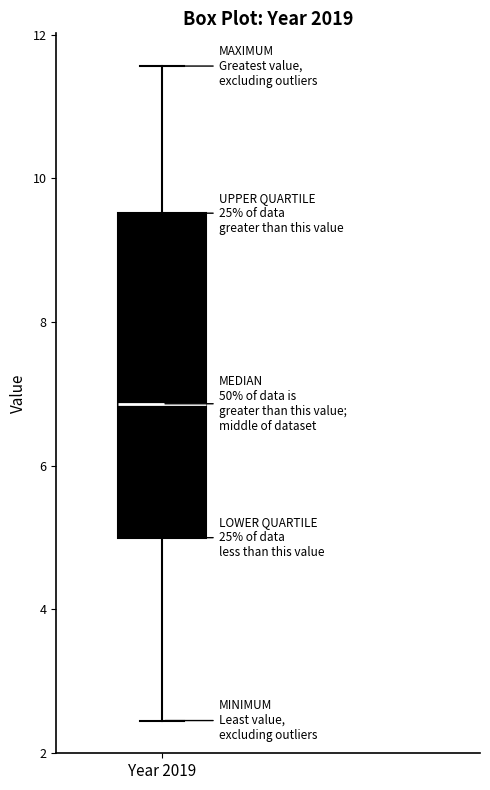

Read this box plot against the y-axis: the position of the median line, the range covered by the box, and the ends of both whiskers. The values are not printed on the chart, so give them approximately, as read against the axis.

median 6.8, box 5.0 to 9.6, whiskers 2.4 to 11.6